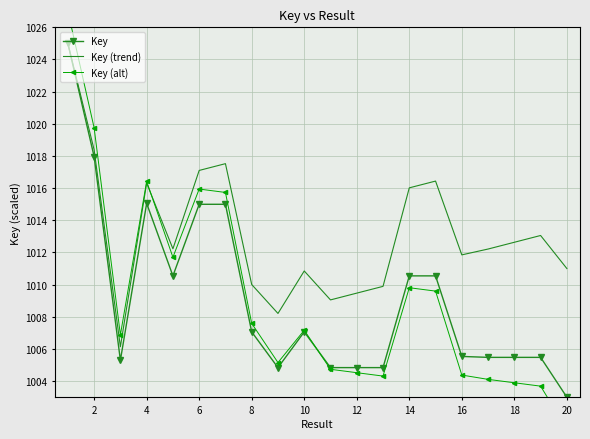

Read the Key (trend) value at 14.

1016.0